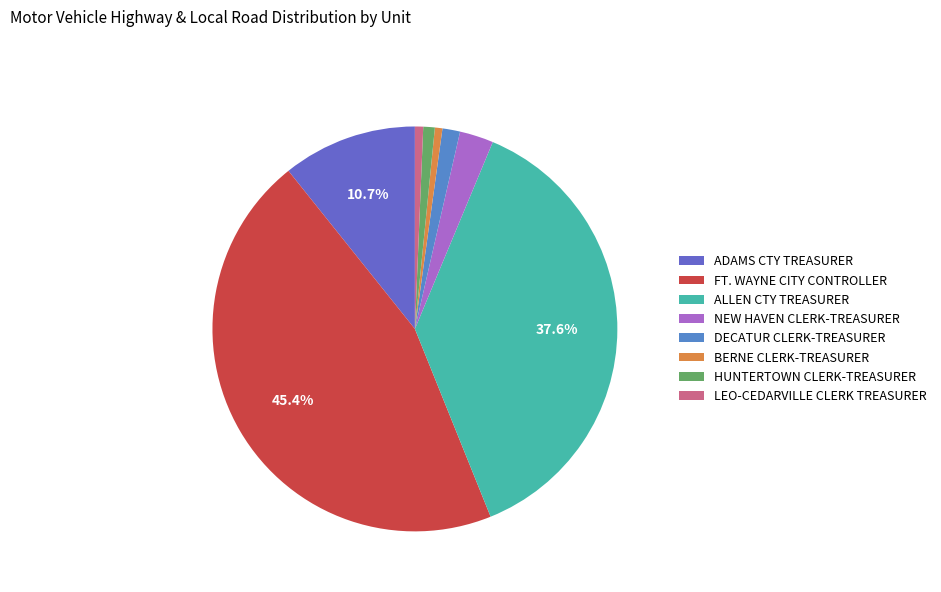

What is the change in value from NEW HAVEN CLERK-TREASURER to LEO-CEDARVILLE CLERK TREASURER?

-65549.4